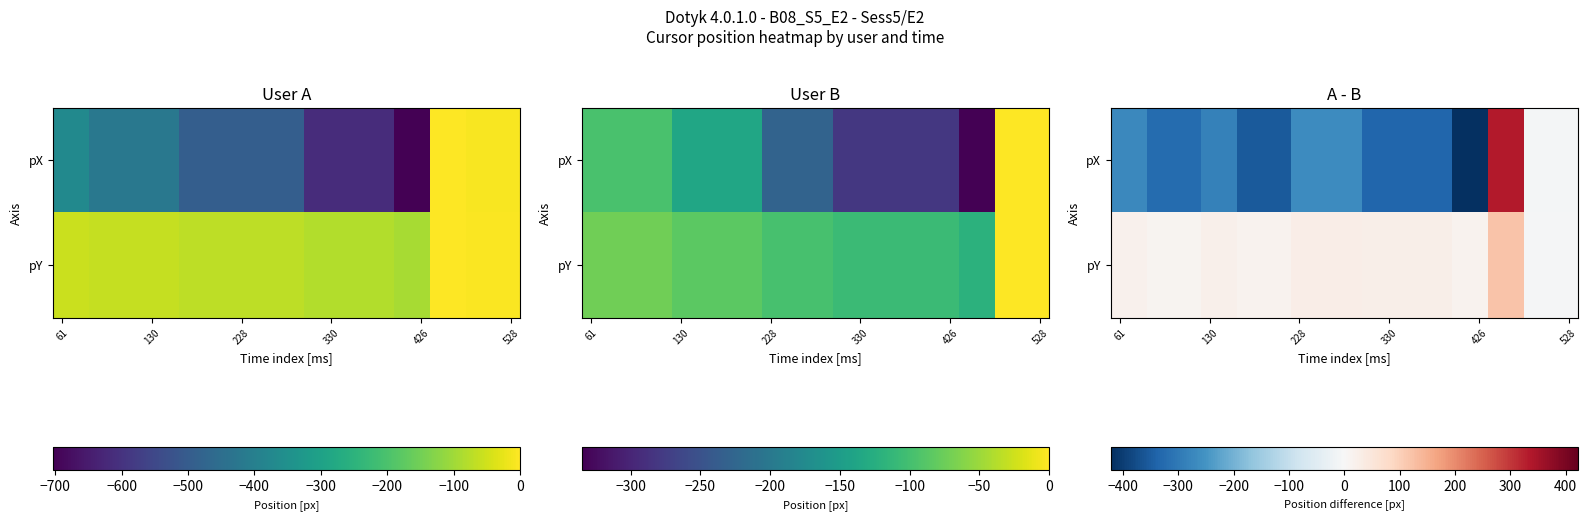

What is the smallest value displayed?

-422